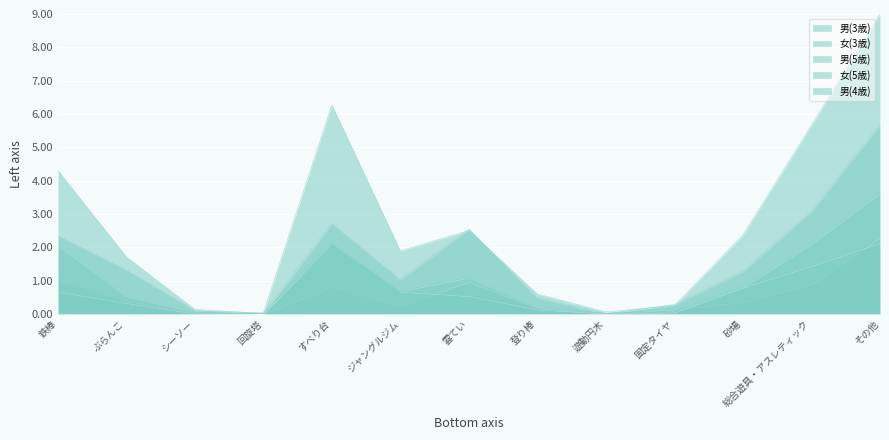

Reading left to right, list all the values displayed in this chart.

男(3歳): 鉄棒=2.3	ぶらんこ=1.3	シーソー=0.1	回旋塔=0.0	すべり台=6.3	ジャングルジム=1.9	雲てい=2.5	登り棒=0.6	遊動円木=0.1	固定タイヤ=0.3	砂場=2.4	総合遊具・アスレティック=5.7	その他=9.0
女(3歳): 鉄棒=4.3	ぶらんこ=1.7	シーソー=0.1	回旋塔=0.0	すべり台=2.7	ジャングルジム=1.0	雲てい=2.5	登り棒=0.5	遊動円木=0.0	固定タイヤ=0.3	砂場=1.3	総合遊具・アスレティック=3.1	その他=5.7
男(5歳): 鉄棒=1.0	ぶらんこ=0.4	シーソー=0.0	回旋塔=0.0	すべり台=2.1	ジャングルジム=0.7	雲てい=1.1	登り棒=0.2	遊動円木=0.0	固定タイヤ=0.1	砂場=0.8	総合遊具・アスレティック=2.1	その他=3.6
女(5歳): 鉄棒=2.0	ぶらんこ=0.5	シーソー=0.0	回旋塔=0.0	すべり台=0.8	ジャングルジム=0.3	雲てい=1.0	登り棒=0.2	遊動円木=0.0	固定タイヤ=0.1	砂場=0.4	総合遊具・アスレティック=0.9	その他=2.3
男(4歳): 鉄棒=0.7	ぶらんこ=0.3	シーソー=0.0	回旋塔=0.0	すべり台=2.1	ジャングルジム=0.7	雲てい=0.5	登り棒=0.1	遊動円木=0.0	固定タイヤ=0.0	砂場=0.8	総合遊具・アスレティック=1.4	その他=2.1